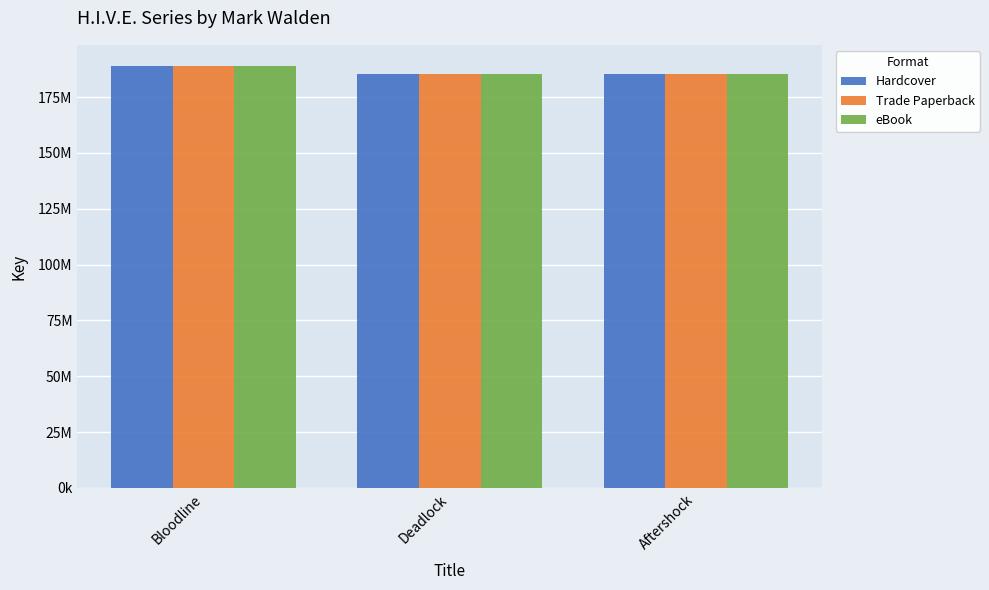

At which label does eBook reach its peak?

Bloodline